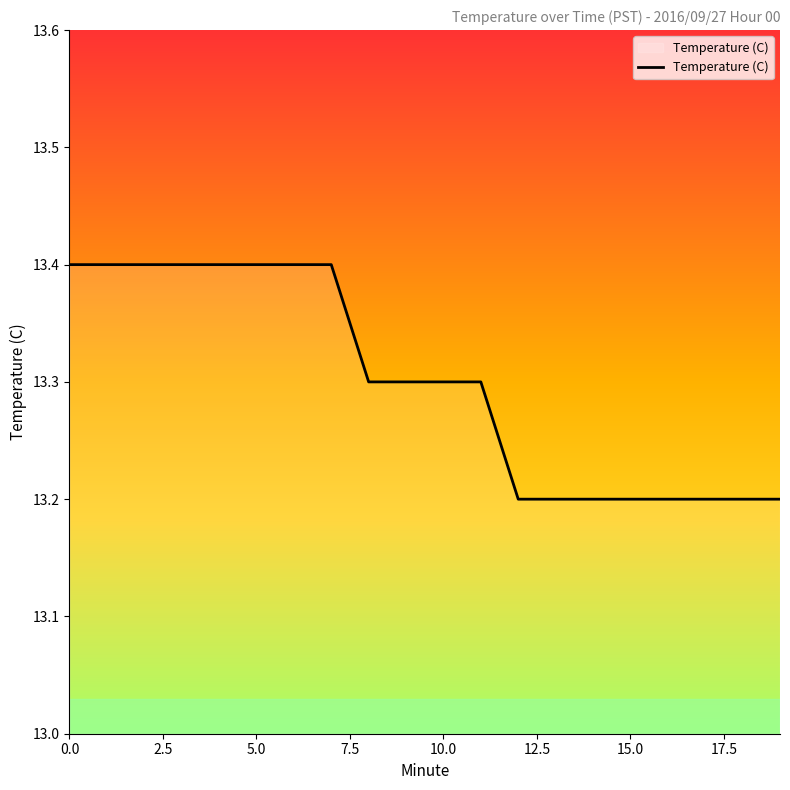

What is the greatest value displayed?

13.4